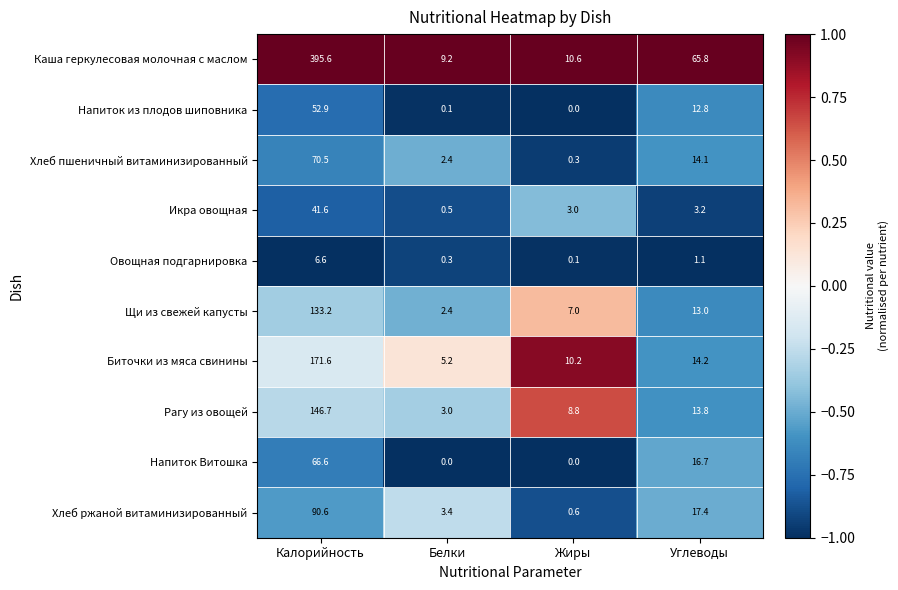

At how many categories does at least one series exceed 0?

4